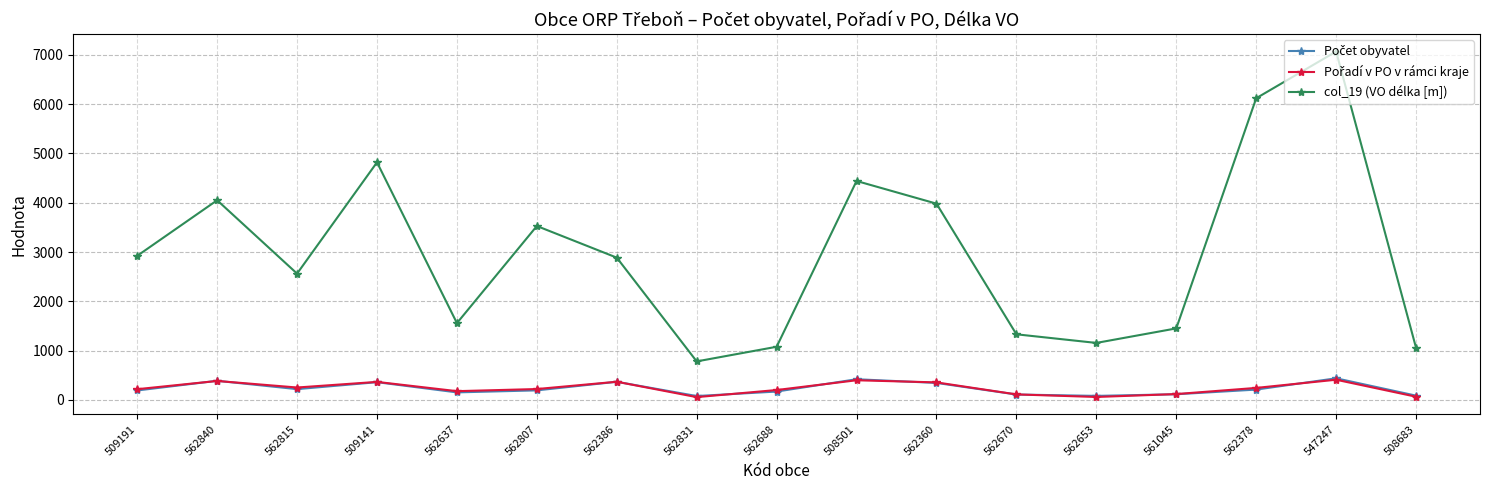

Is it true that col_19 (VO délka [m]) equals 2731 at 562378?

False